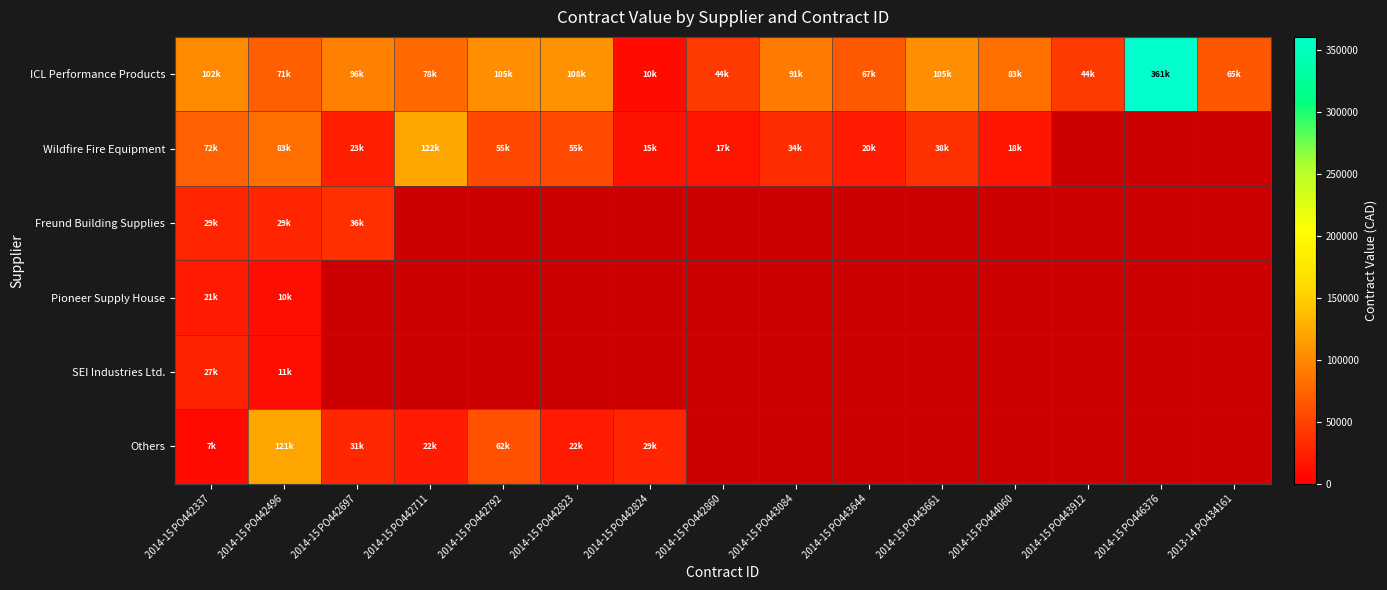

True or false: Wildfire Fire Equipment has a value of 14925.5 at 2014-15 PO442824.

True